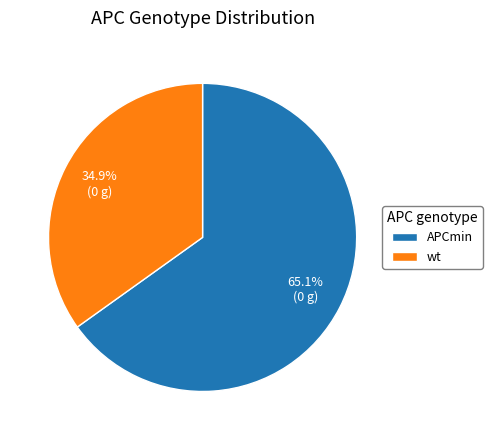

Is there a majority slice in this chart?

Yes